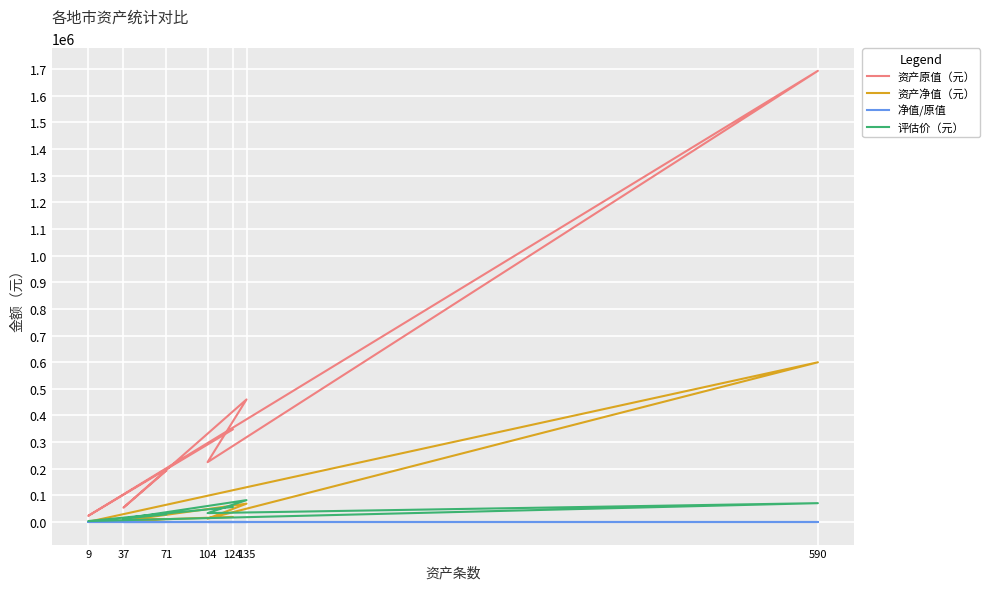

What is the minimum value for 资产净值（元）?

698.4